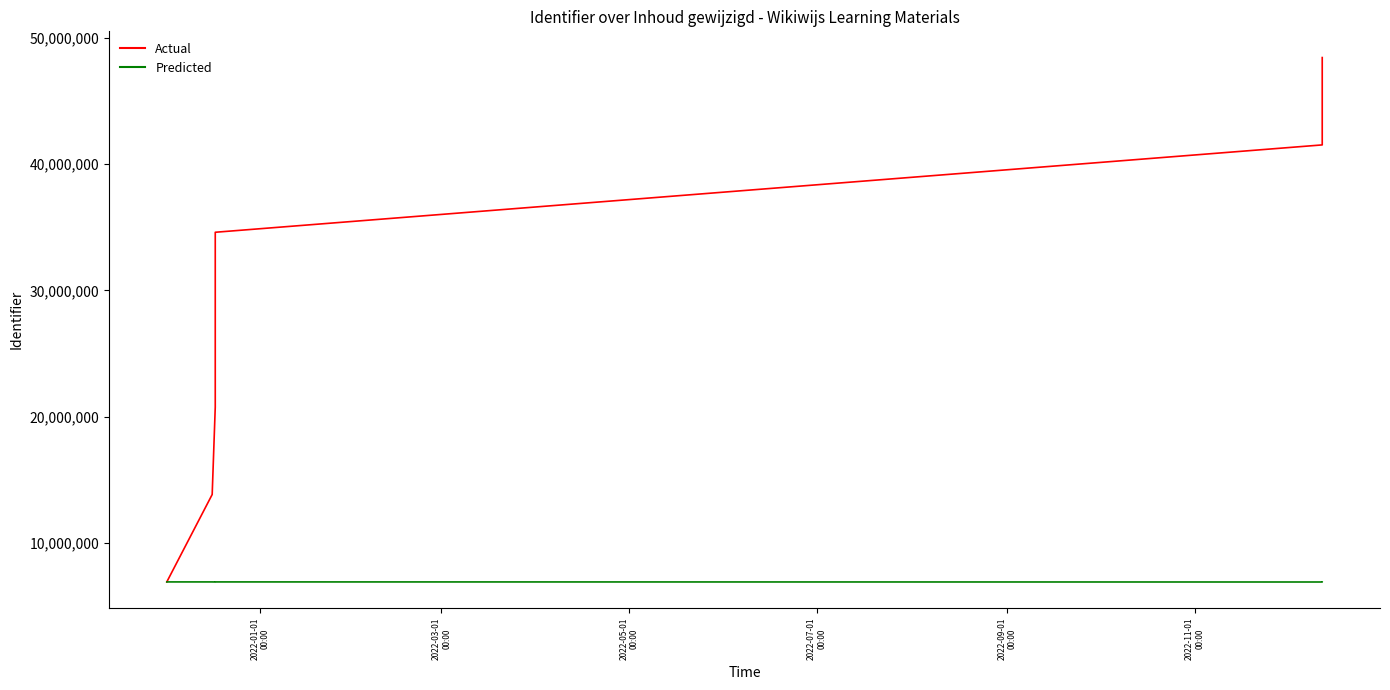

What is the lowest value of the Actual series?

6922188